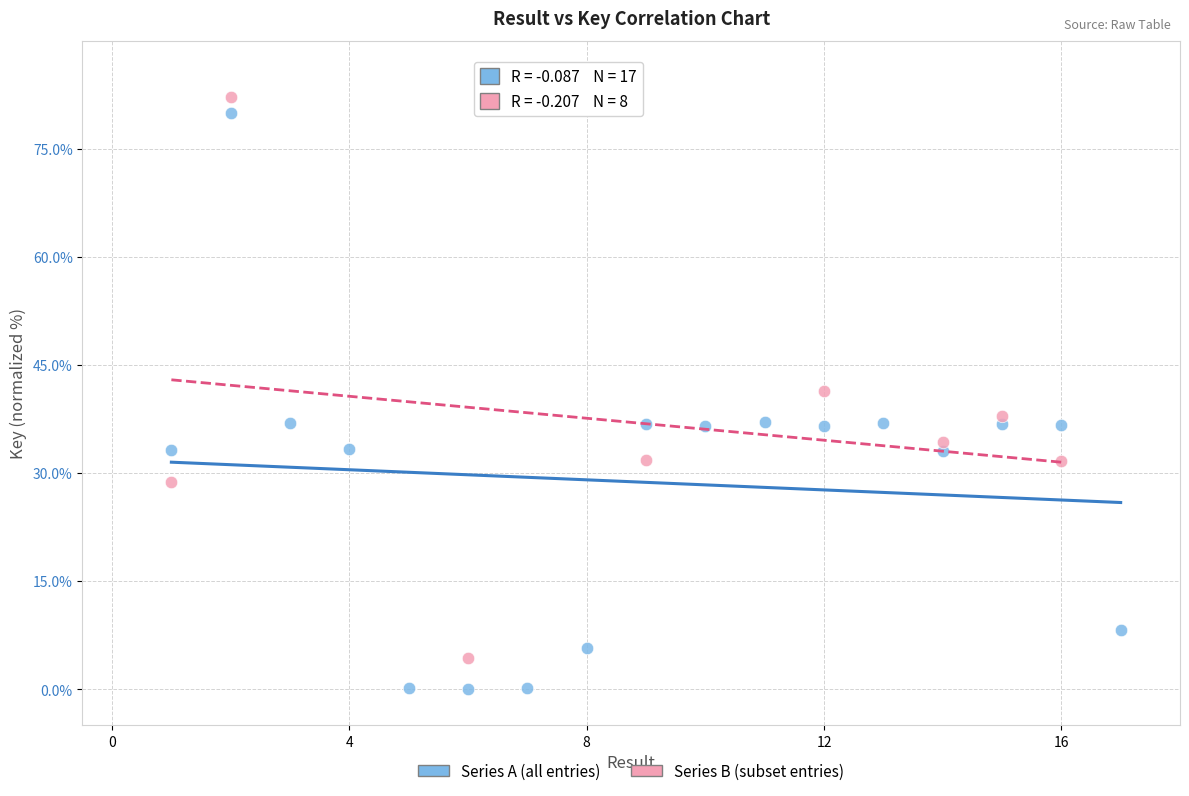

Which series reaches the minimum Y coordinate?

Series A (all entries)